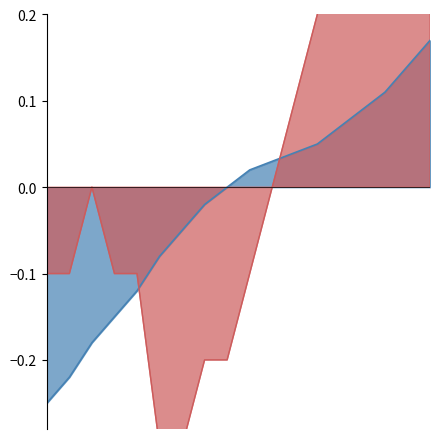

What is the minimum value shown in the chart?

-0.3